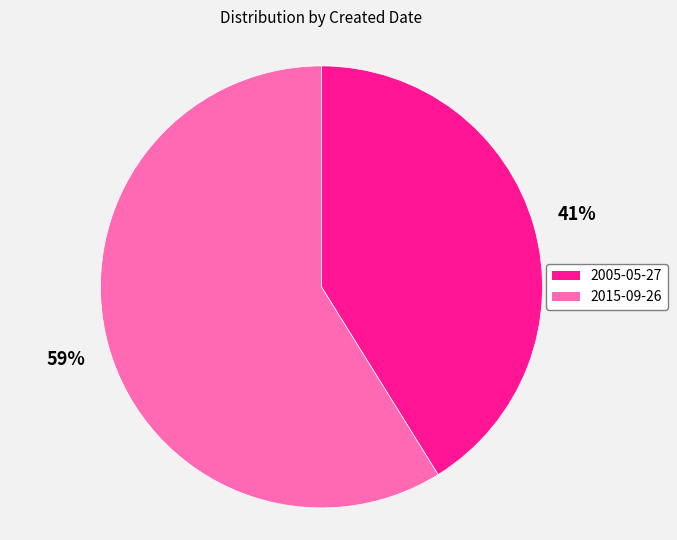

Combined, do 2015-09-26 and 2005-05-27 account for over 50%?

Yes